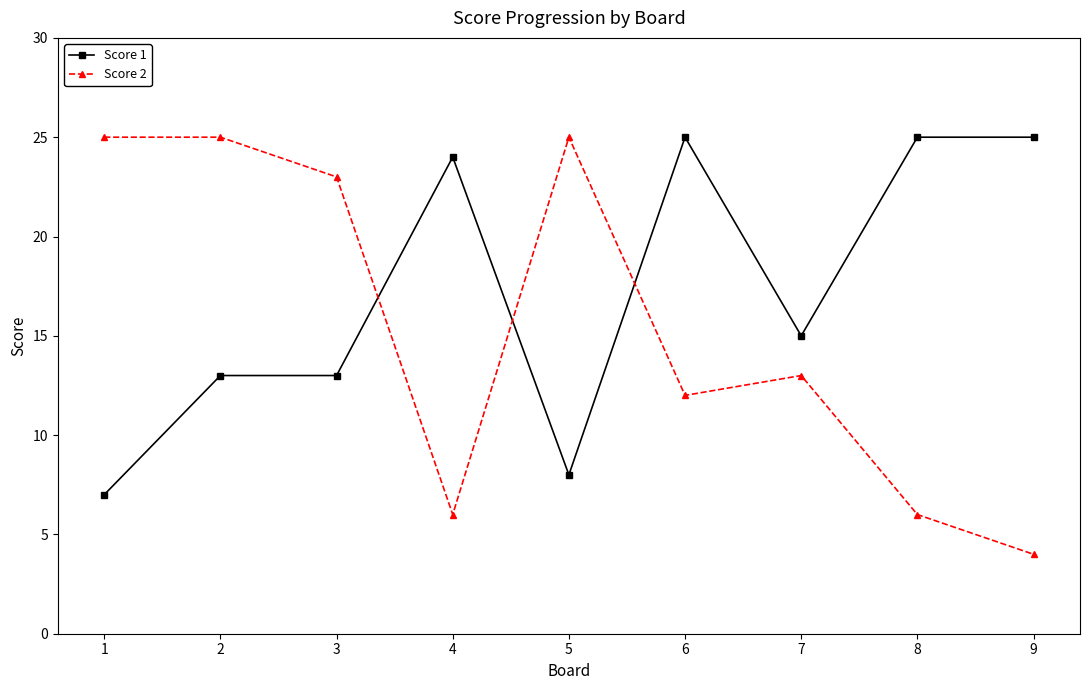

At which category is the sum across all series the highest?

2